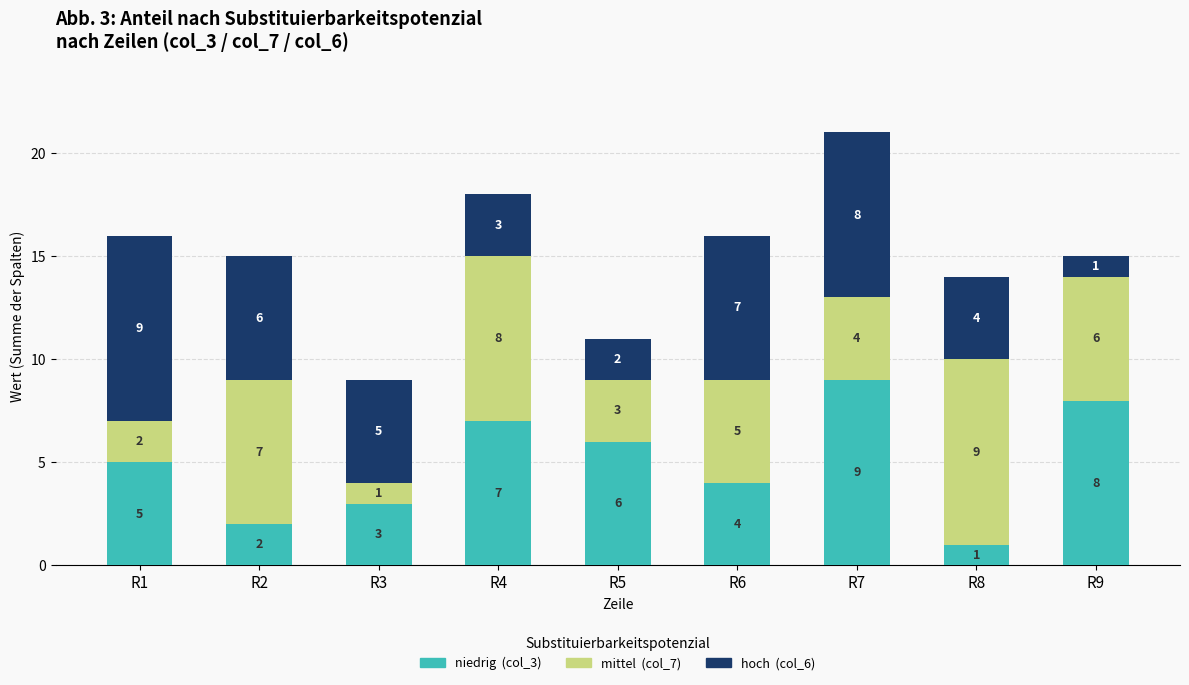

True or false: niedrig (col_3) has a value of 4 at R6.

True